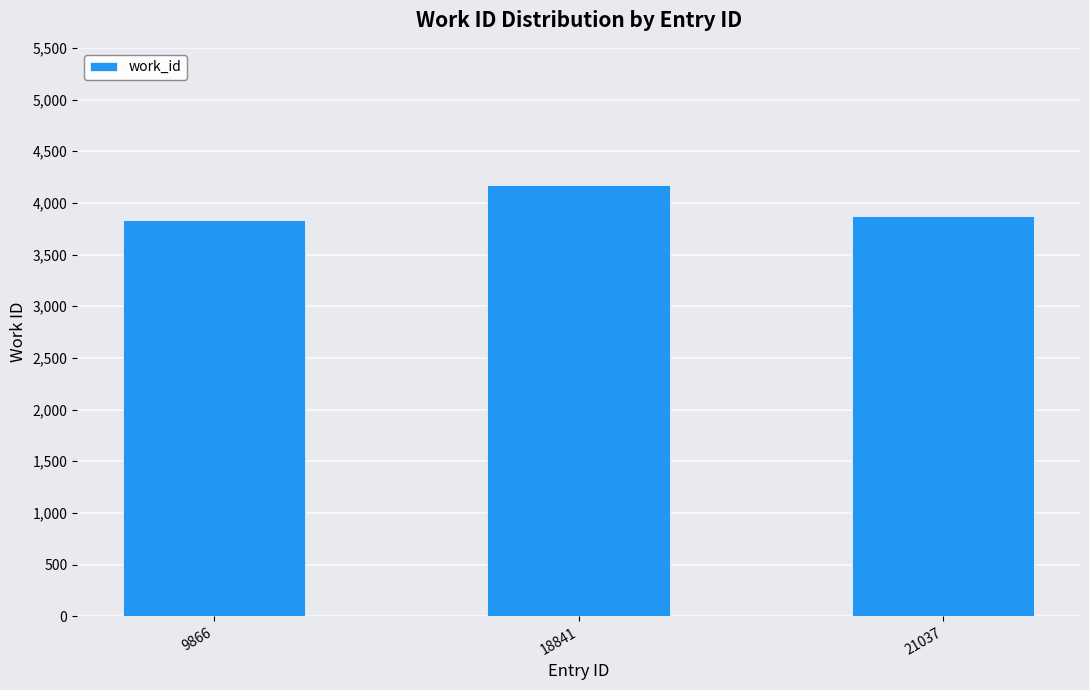

What is the value of the 2nd bar from the left?

4169